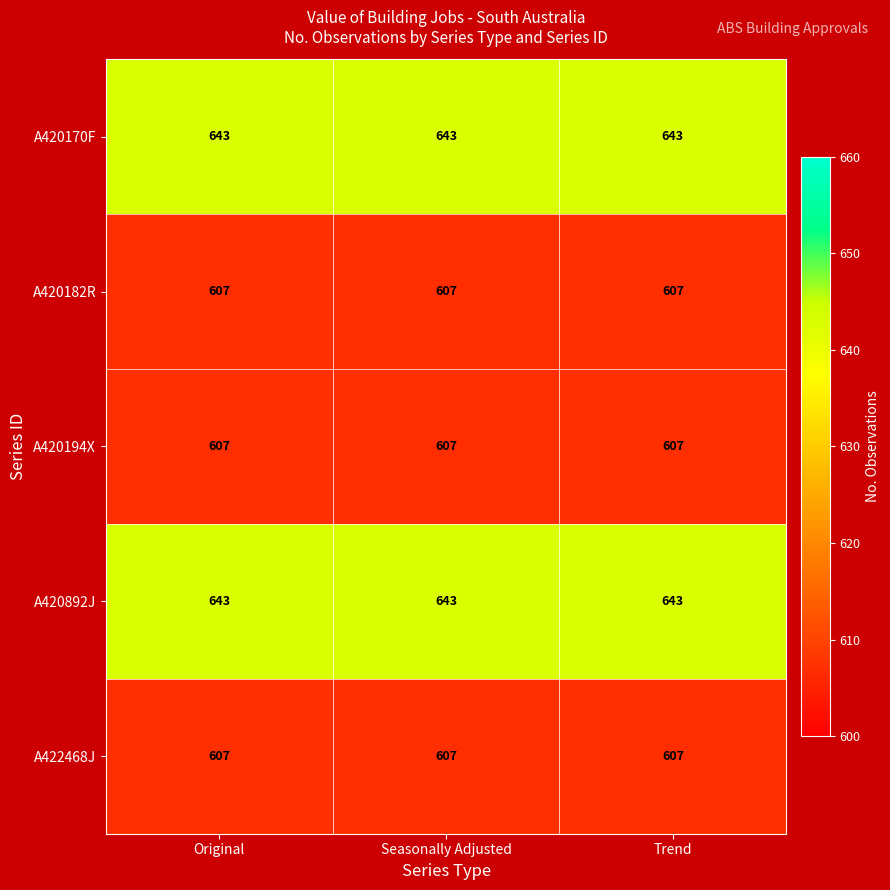

What is the maximum value for A420892J?

643